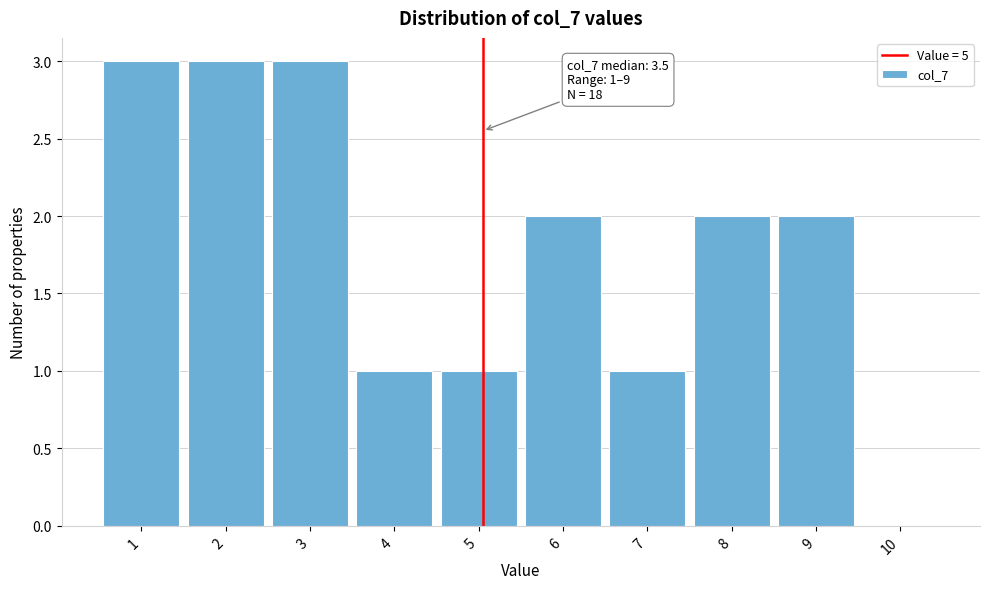

Reading right to left, extract all data points from this chart.

10=0	9=2	8=2	7=1	6=2	5=1	4=1	3=3	2=3	1=3